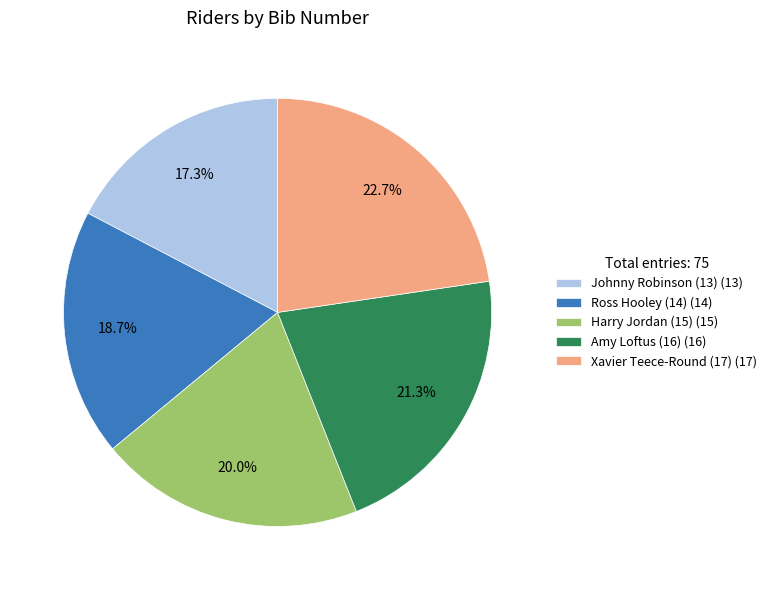

What is the ratio of the value at Amy Loftus (16) (16) to the value at Harry Jordan (15) (15)?

1.1